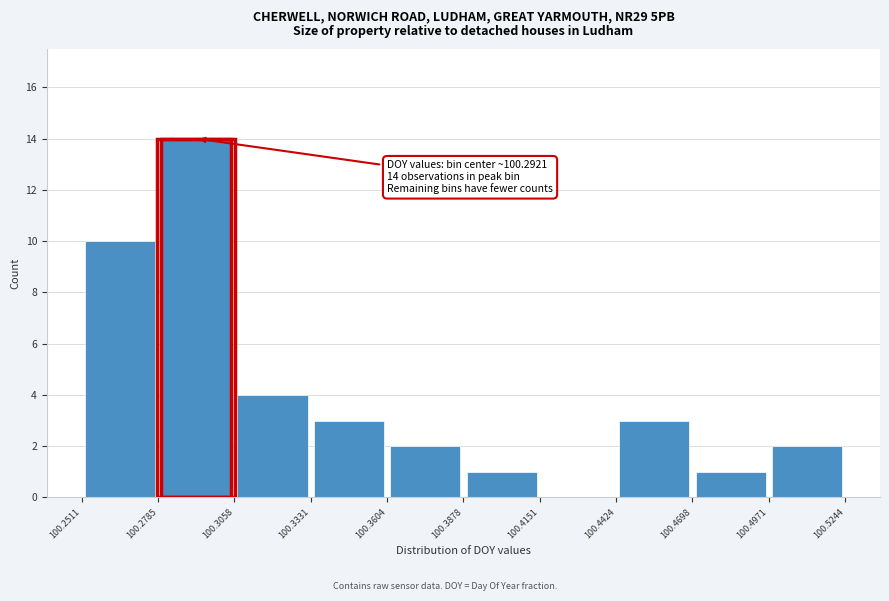

Over which range of the x-axis is the bar tallest?

100.2785 to 100.3058